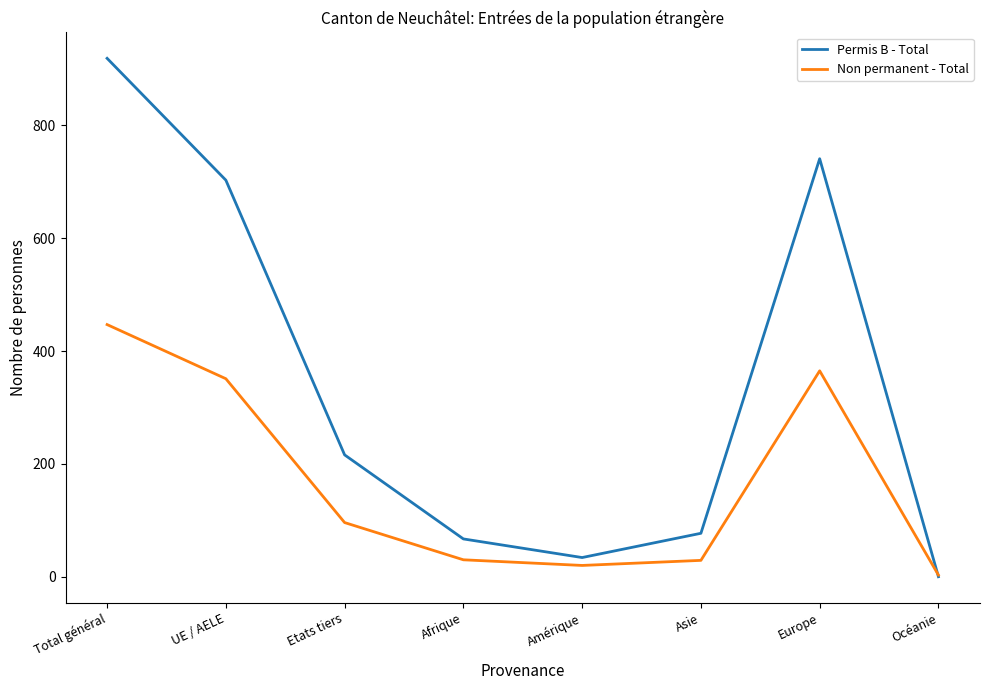

What is the spread (max minus min) of values at Total général?

472